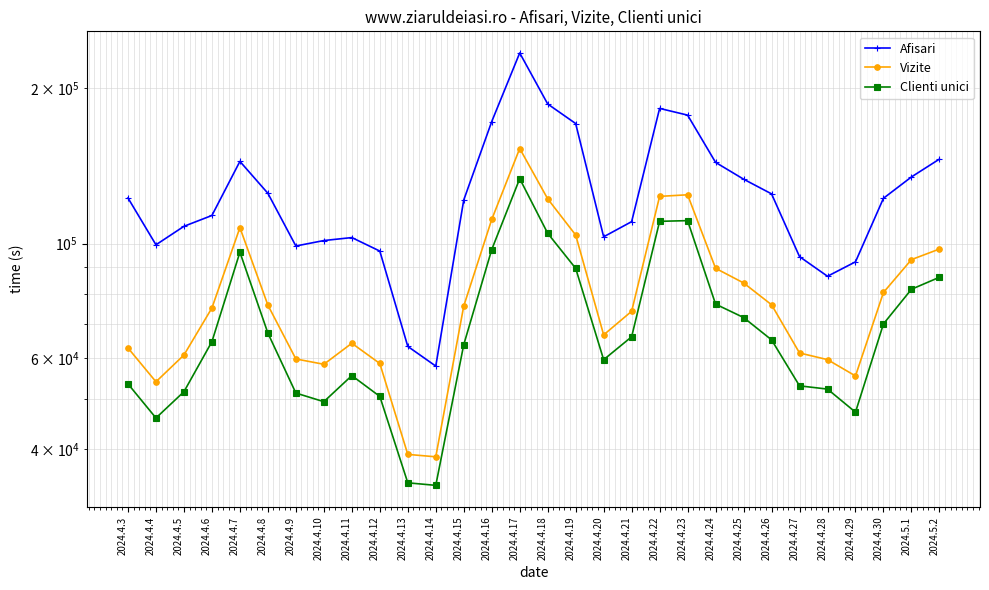

In Clienti unici, how many points are lower than both neighbors (excluding endpoints)?

5